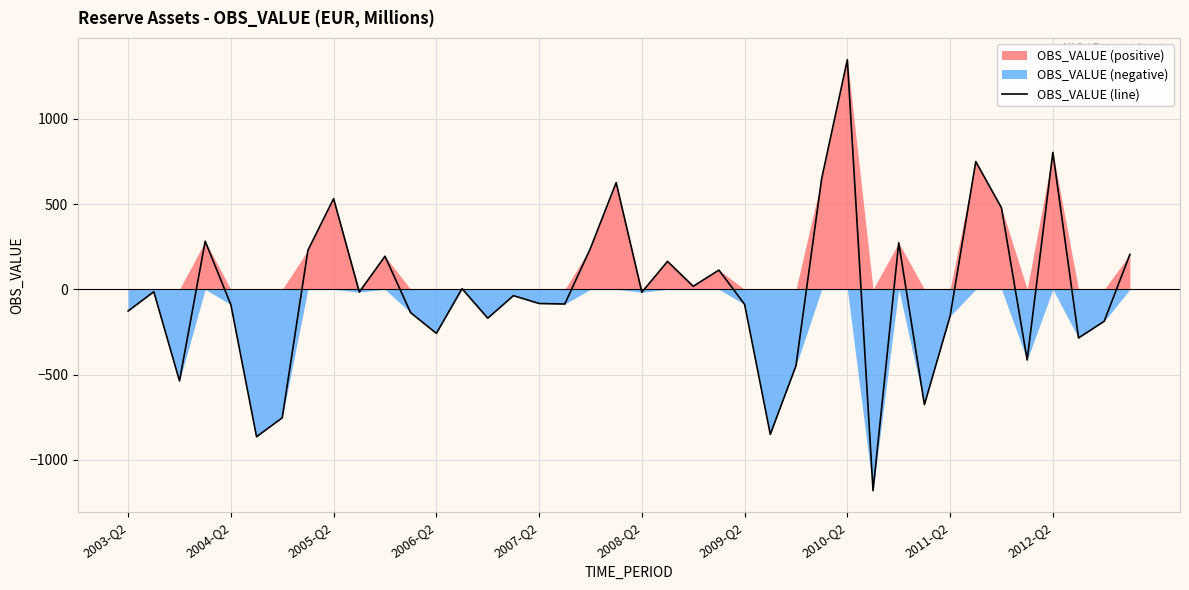

How many data points does each series have?

40